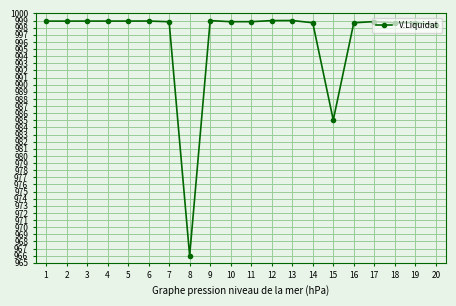

Where does the data first go above 998?

1